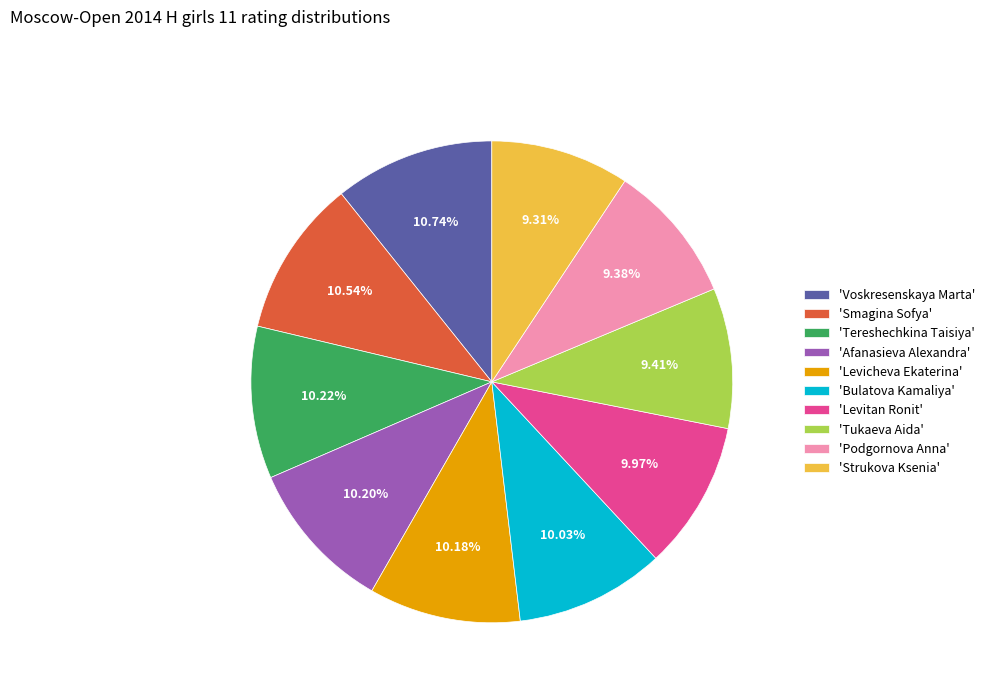

Count the number of slices in the pie.

10